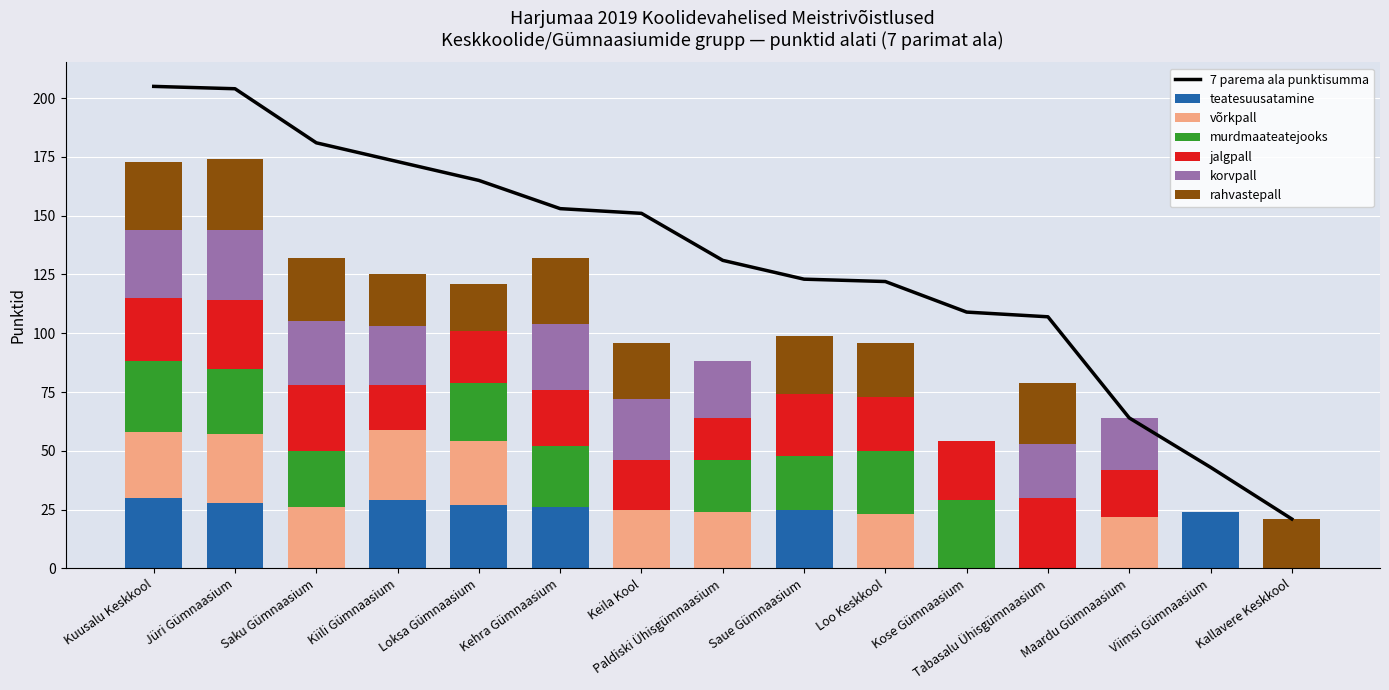

What is the label of the 7th bar from the left?

Keila Kool